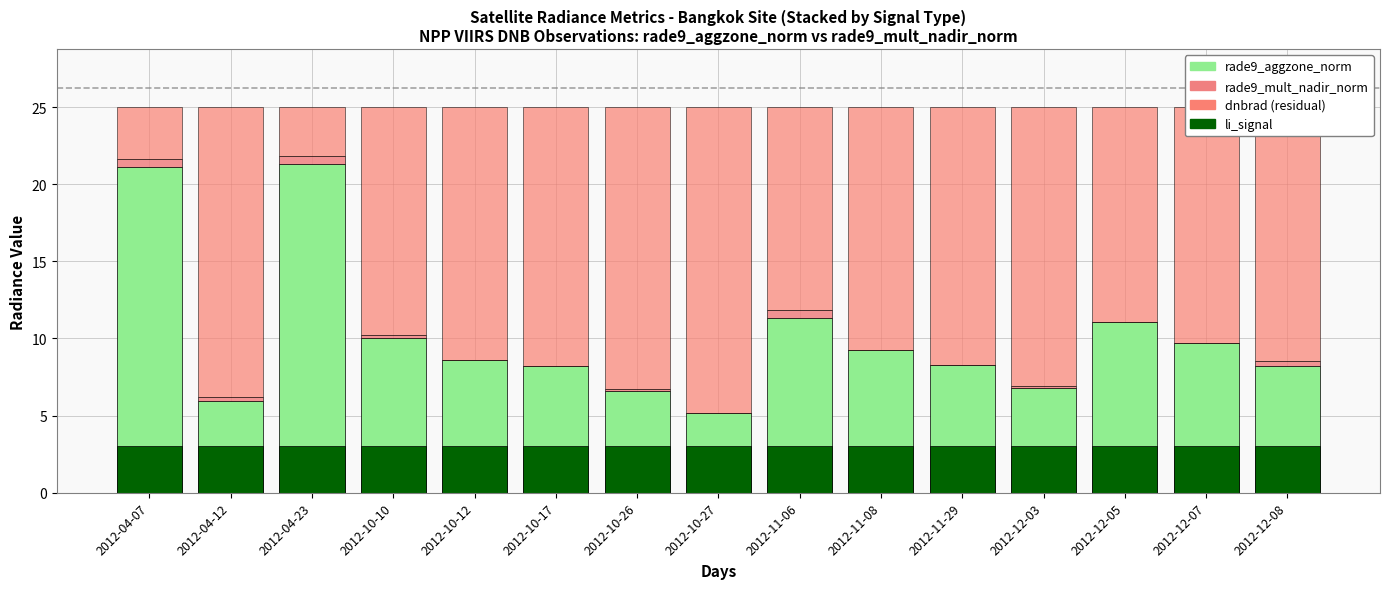

What position from the left is 2012-12-05?

13